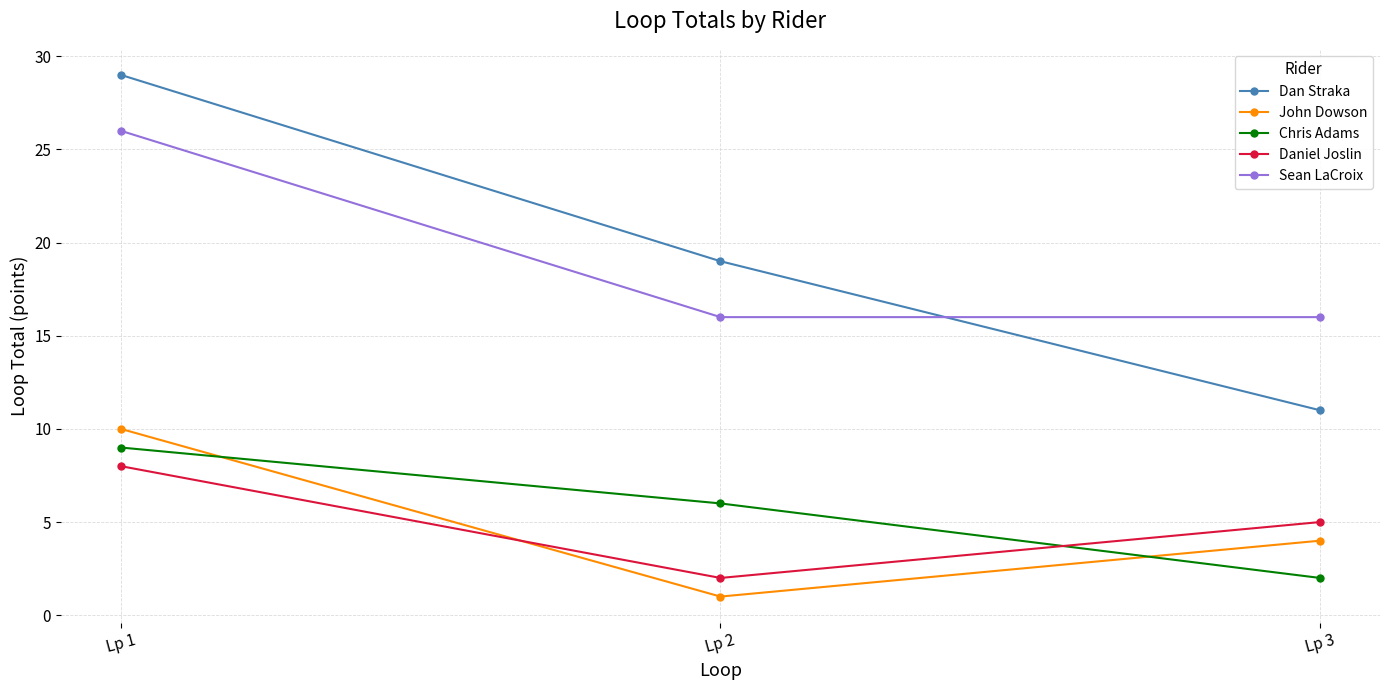

At which category is the sum across all series the highest?

Lp 1